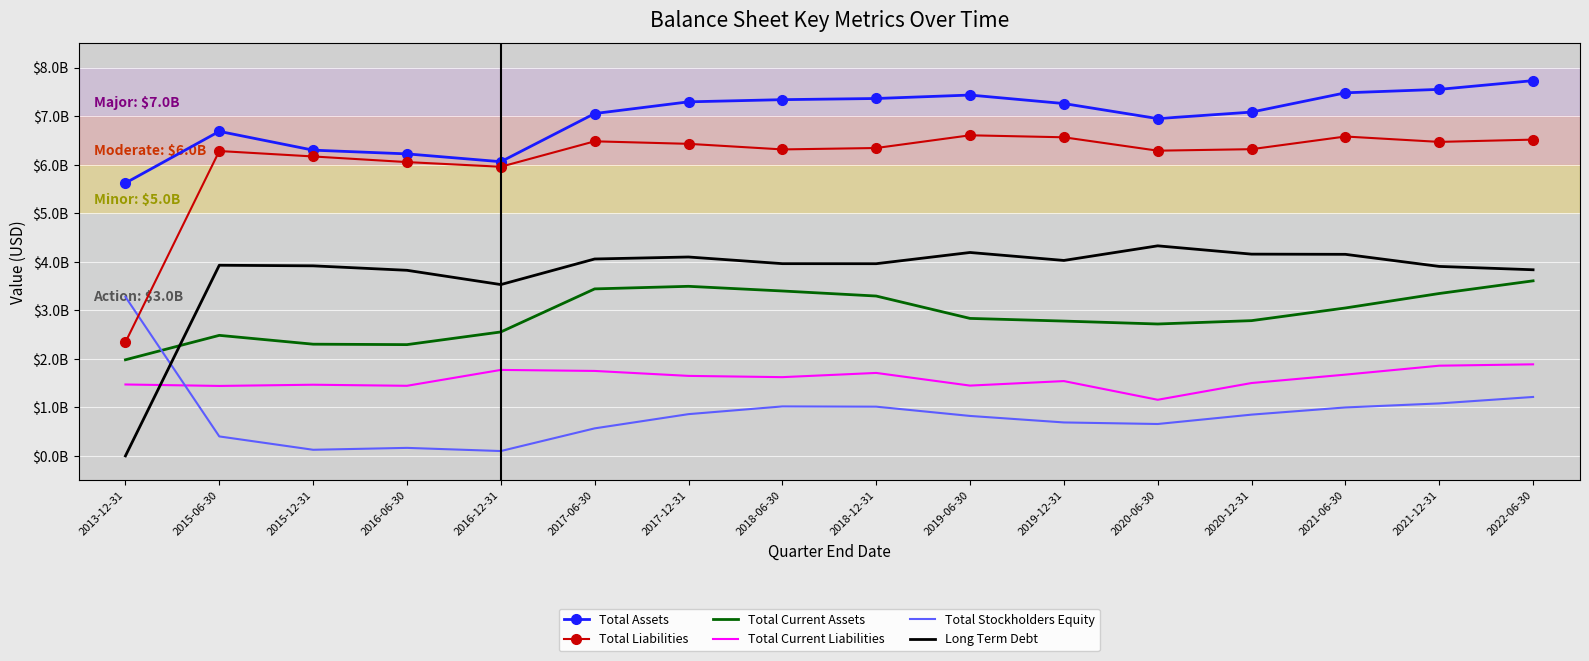

Rank the series by their maximum value, from highest to lowest.

Total Assets, Total Liabilities, Long Term Debt, Total Current Assets, Total Stockholders Equity, Total Current Liabilities